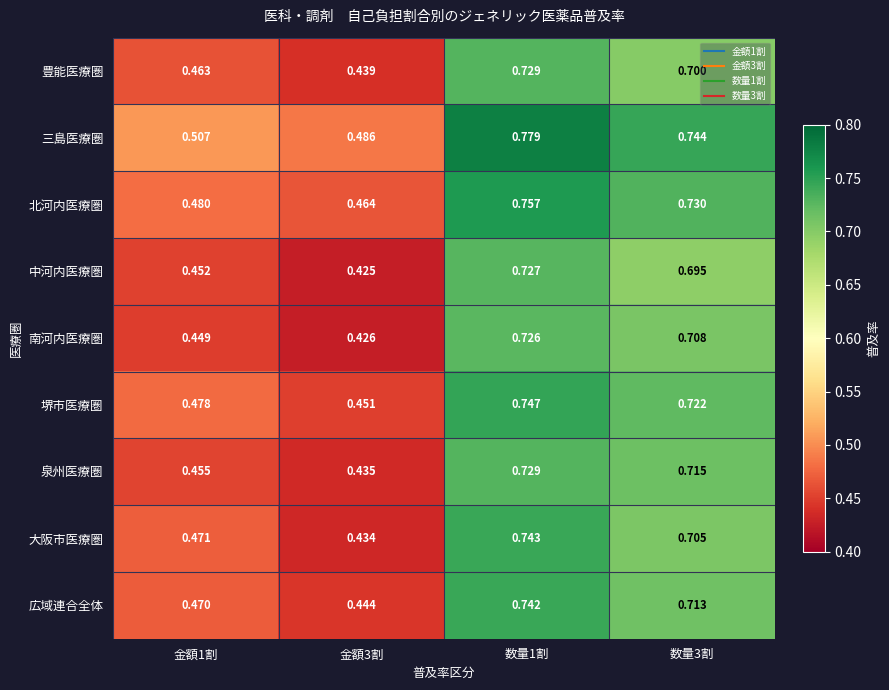

Which series has the largest range (max minus min)?

大阪市医療圏